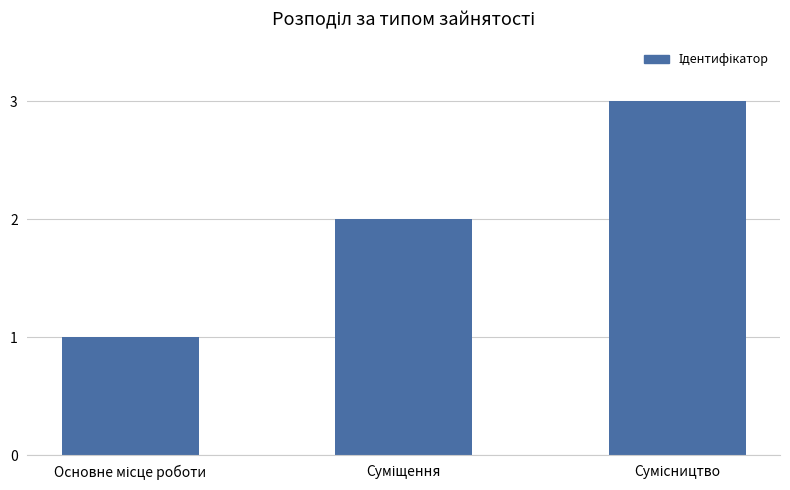

What is the difference between the second highest and minimum values?

1